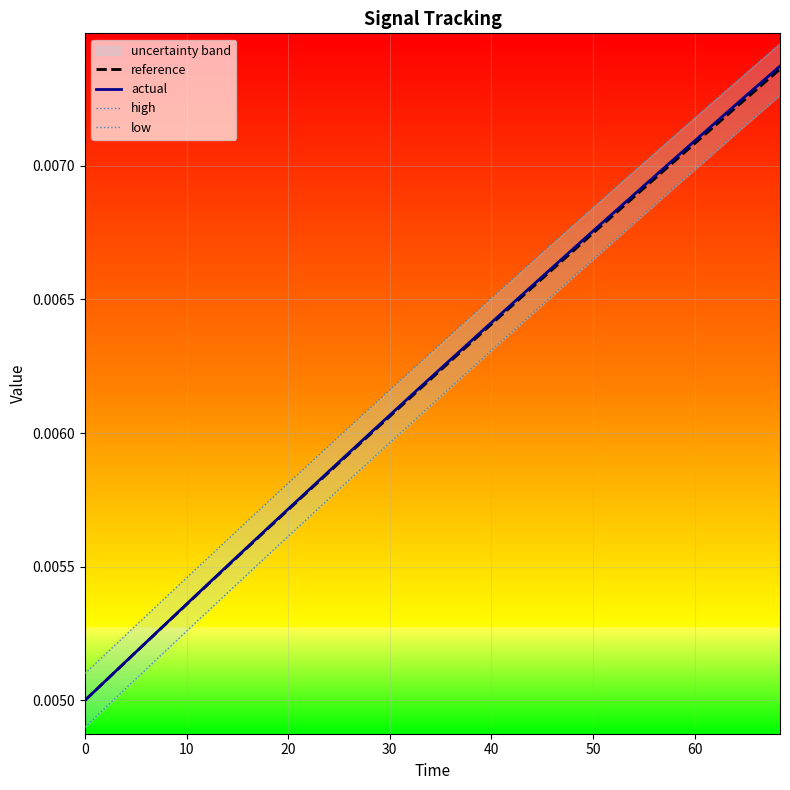

True or false: reference has a value of 0.0 at 19.

False